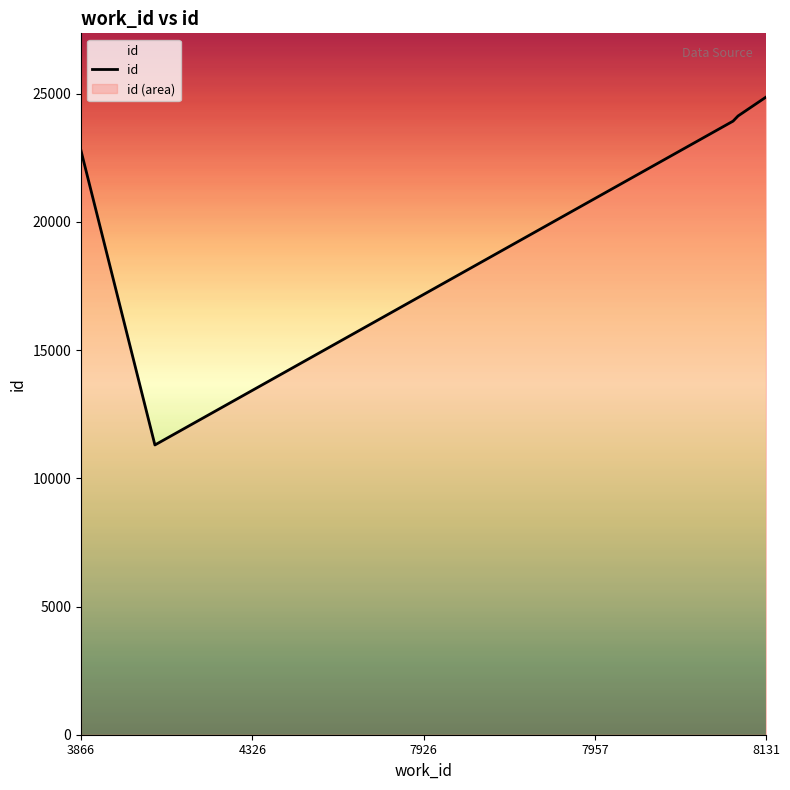

Count the number of categories in the chart.

5